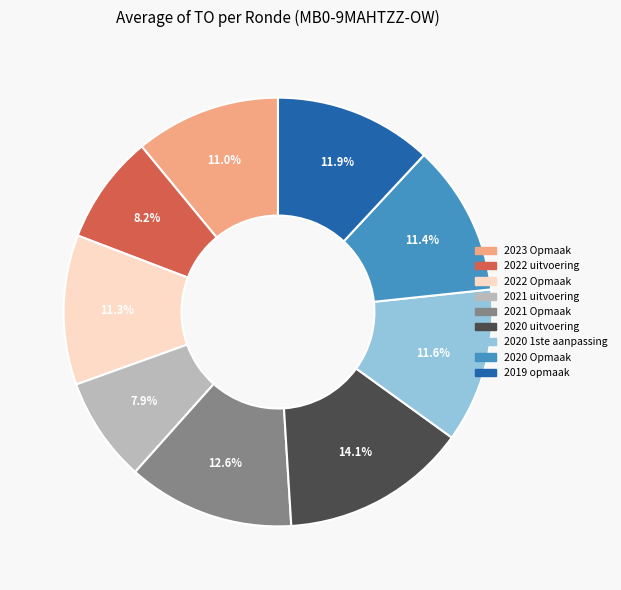

What portion of the pie excludes 2022 Opmaak?

88.7%